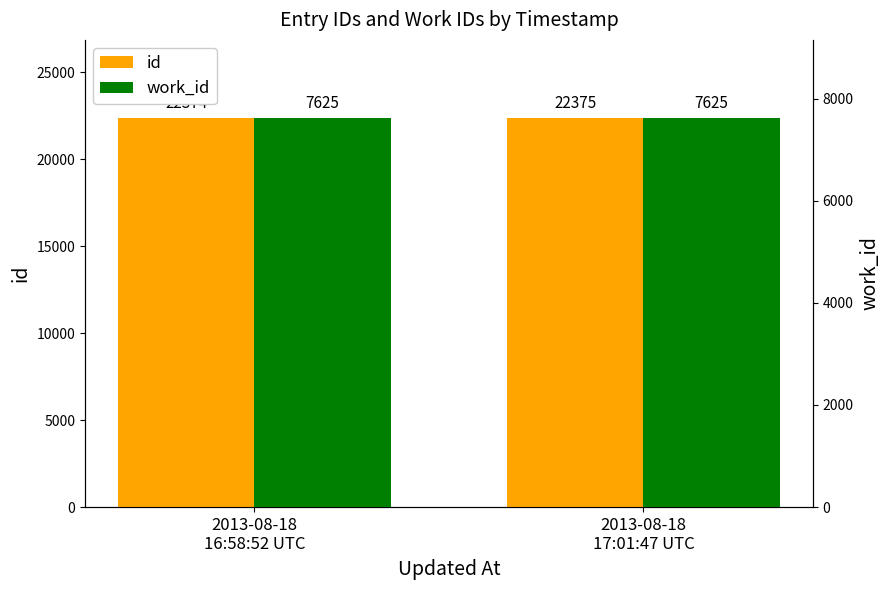

List the series in order of their overall mean, highest first.

id, work_id